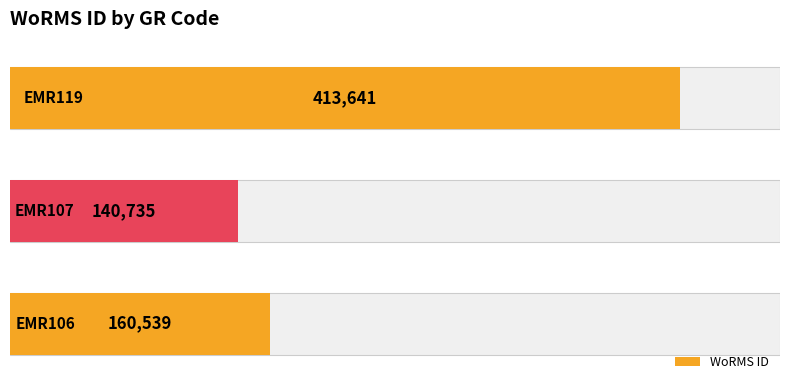

Where does the data first go above 160539?

2